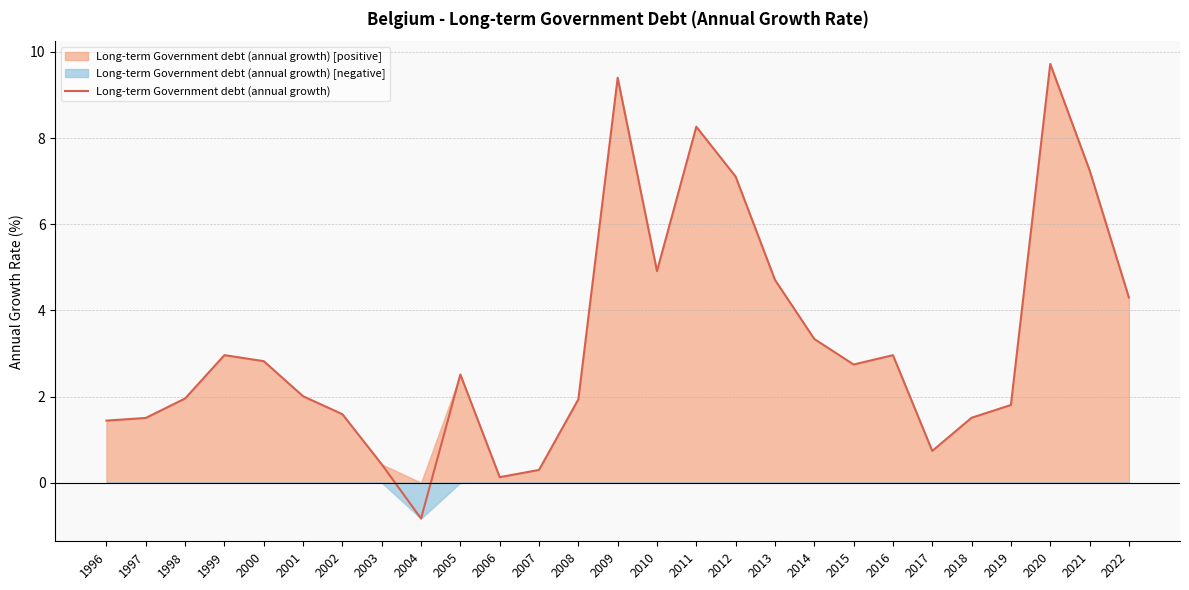

What value does the data have at 2009?

9.4